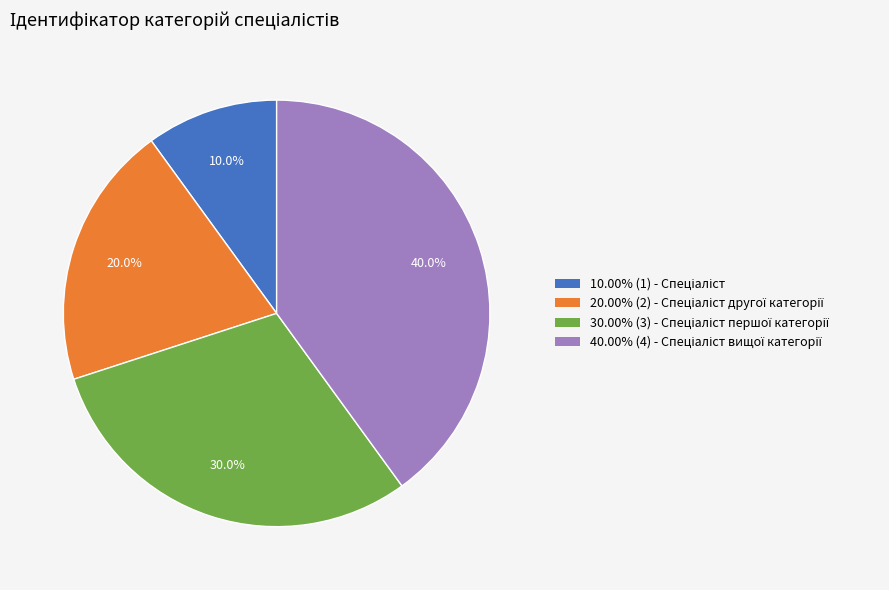

Is there a majority slice in this chart?

No